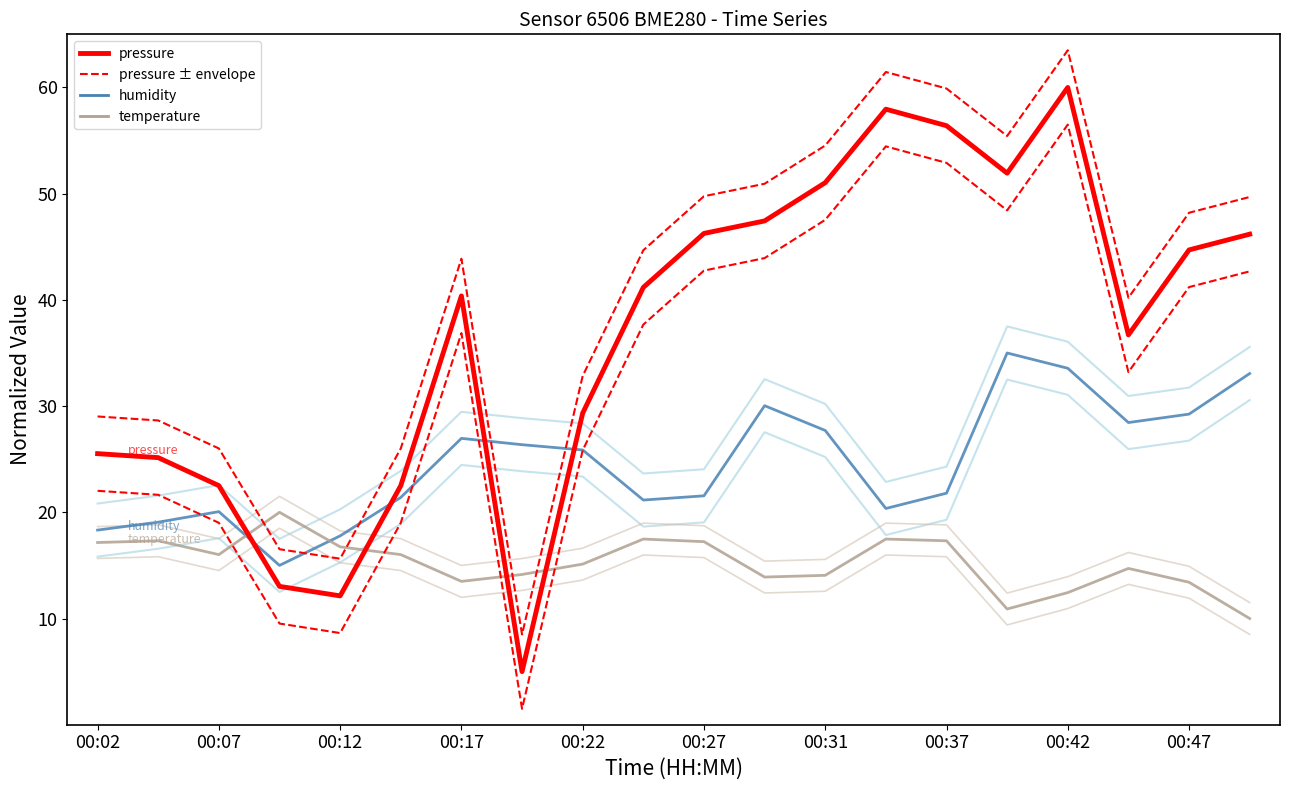

Is this an area chart (filled region under the line)?

No